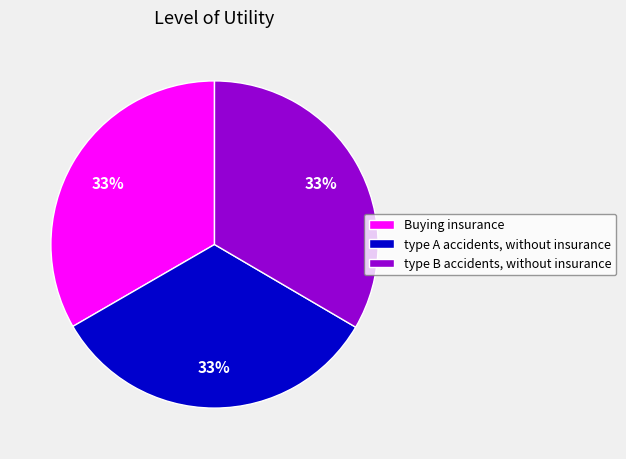

Approximately how many times larger is the value at Buying insurance compared to type A accidents, without insurance?

1.0